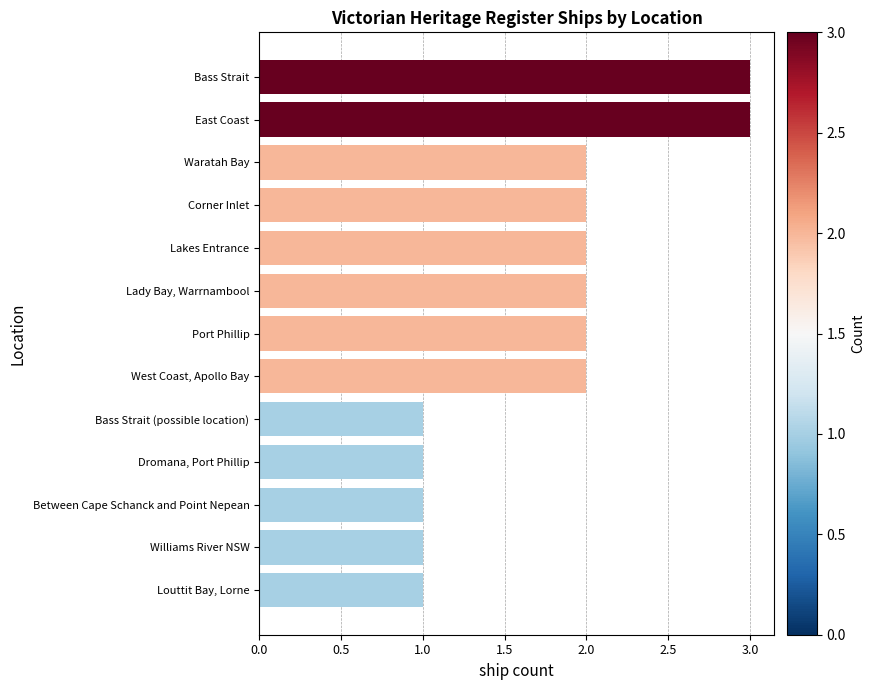

Approximately how many times larger is the value at Lady Bay, Warrnambool compared to Port Phillip?

1.0